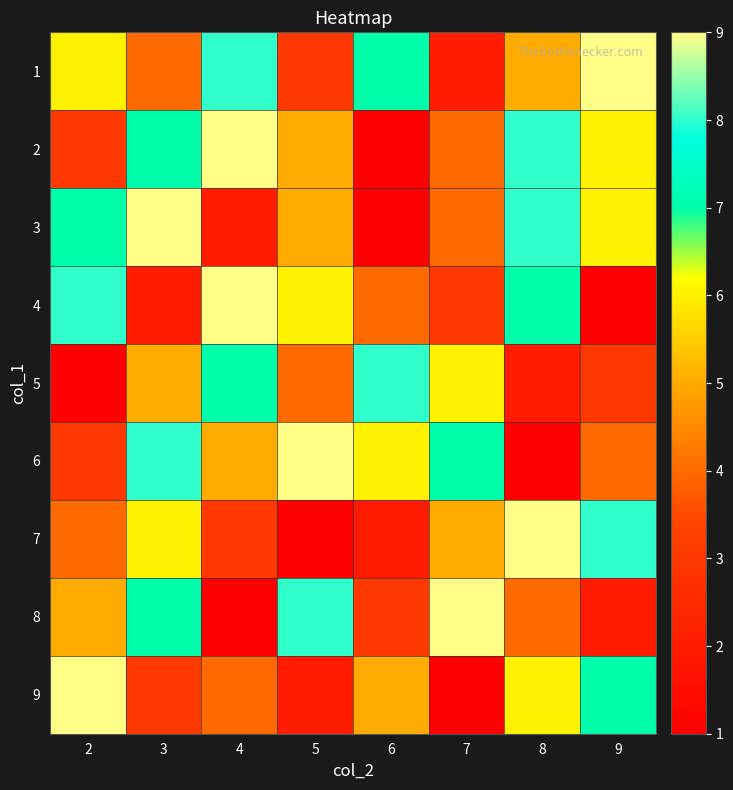

Between 2 and 7, which is larger?

2